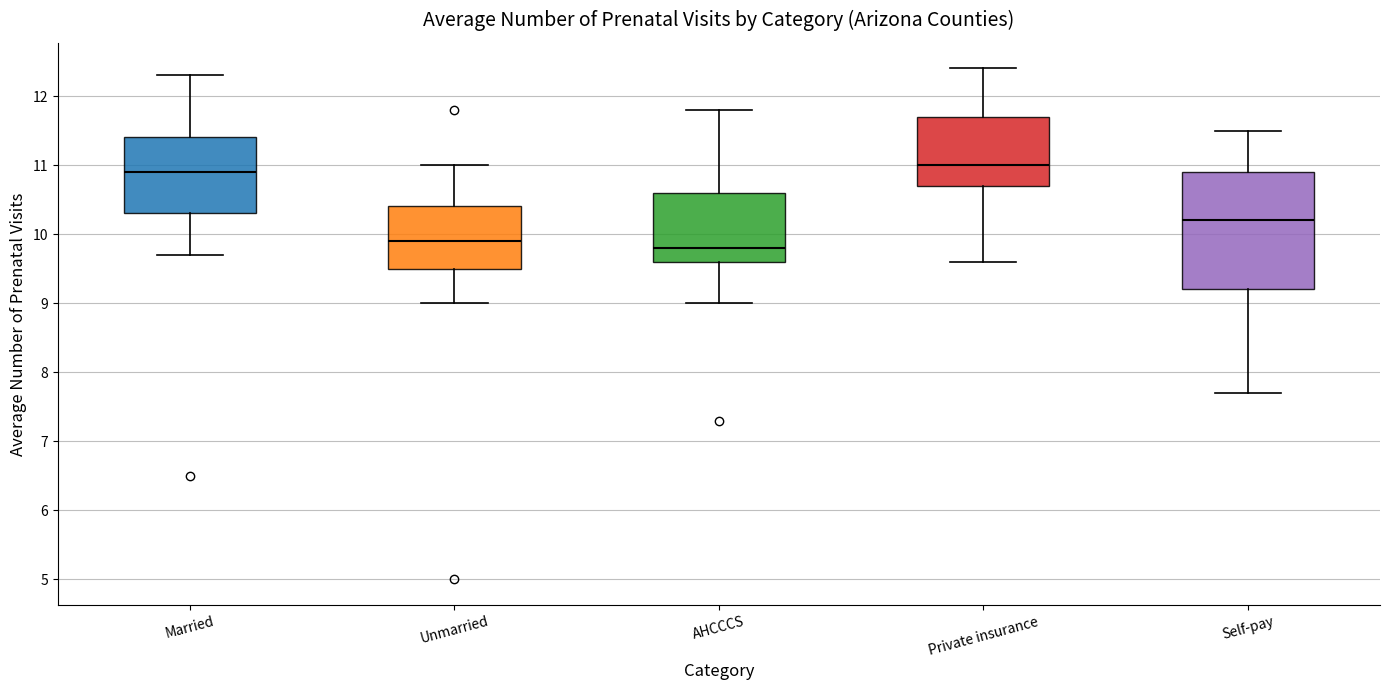

Which box is the tallest, from its lower edge to its upper edge?

Self-pay